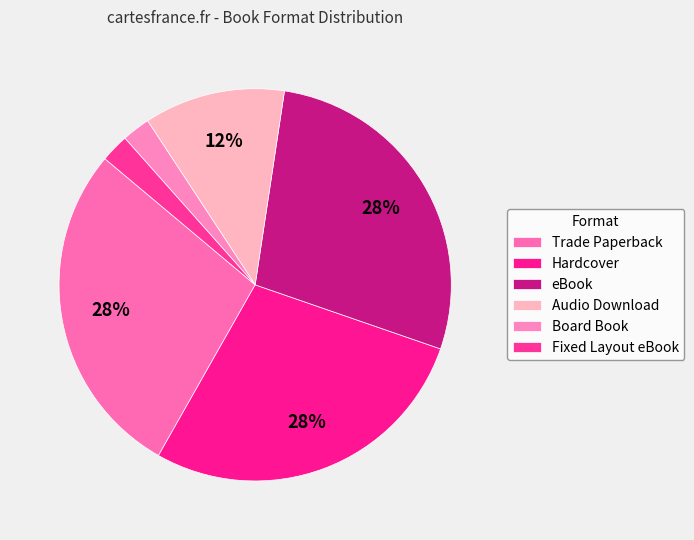

How many segments does this pie chart have?

6